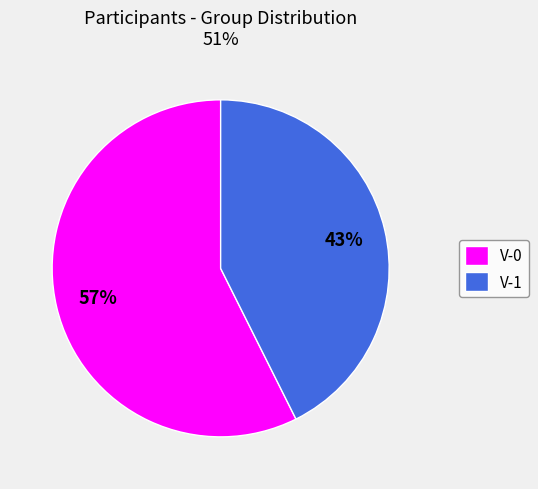

How many slices are in this pie chart?

2